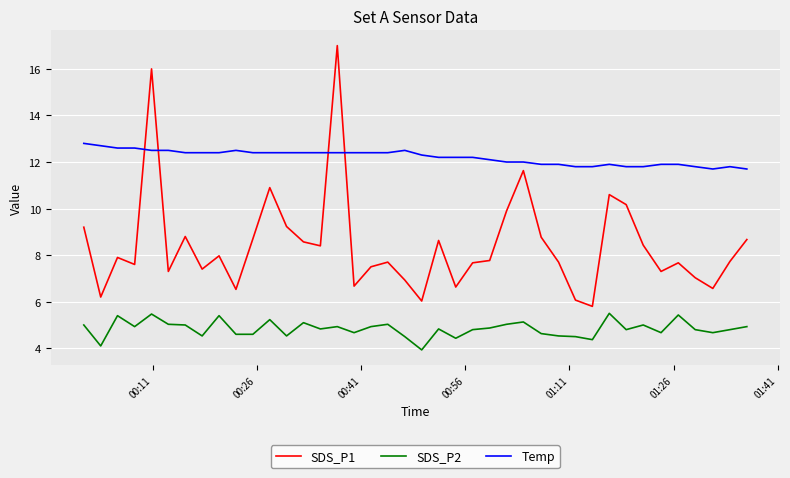

True or false: SDS_P1 has more than 2 points higher than both neighbors.

True